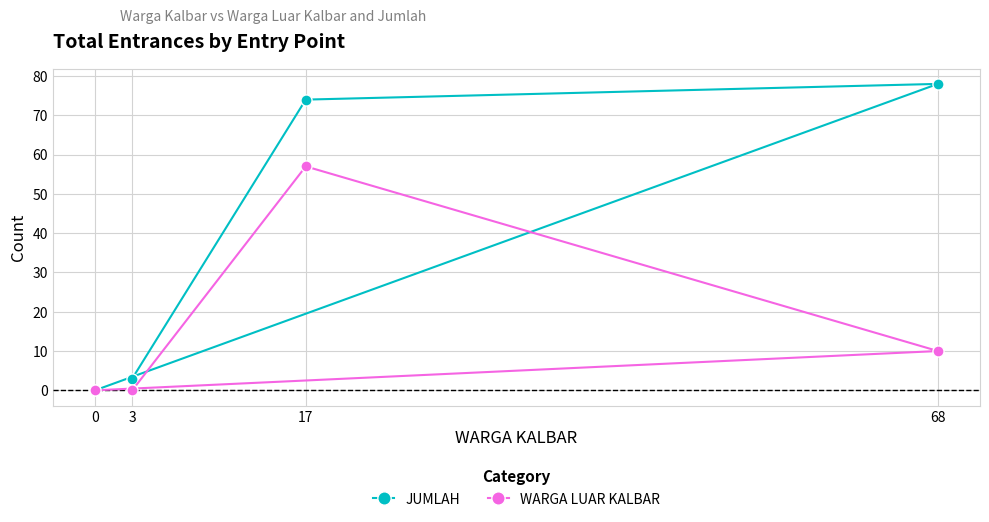

At which label does WARGA LUAR KALBAR first exceed 10?

17